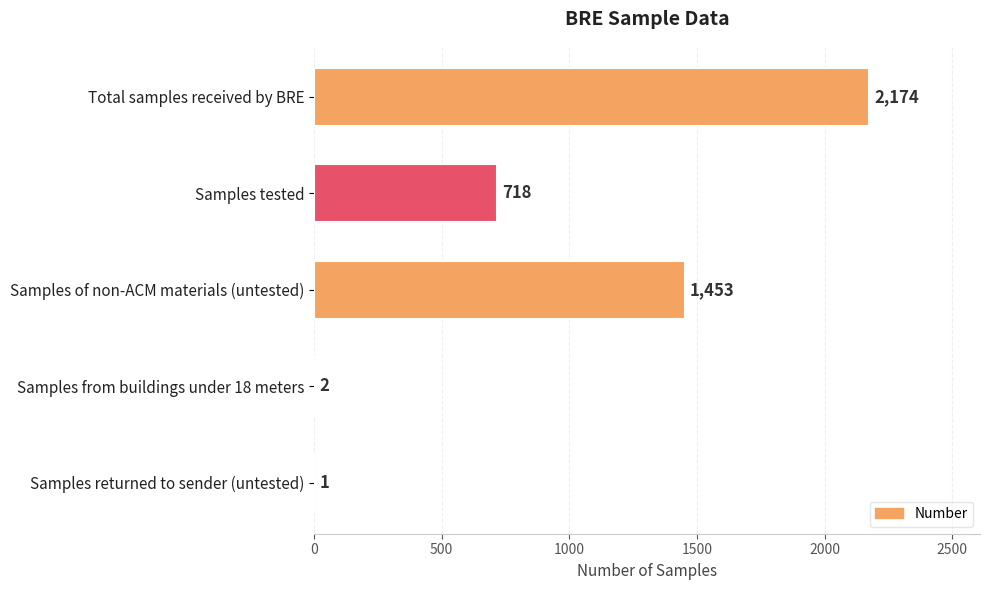

What is the sum of all values?

4348